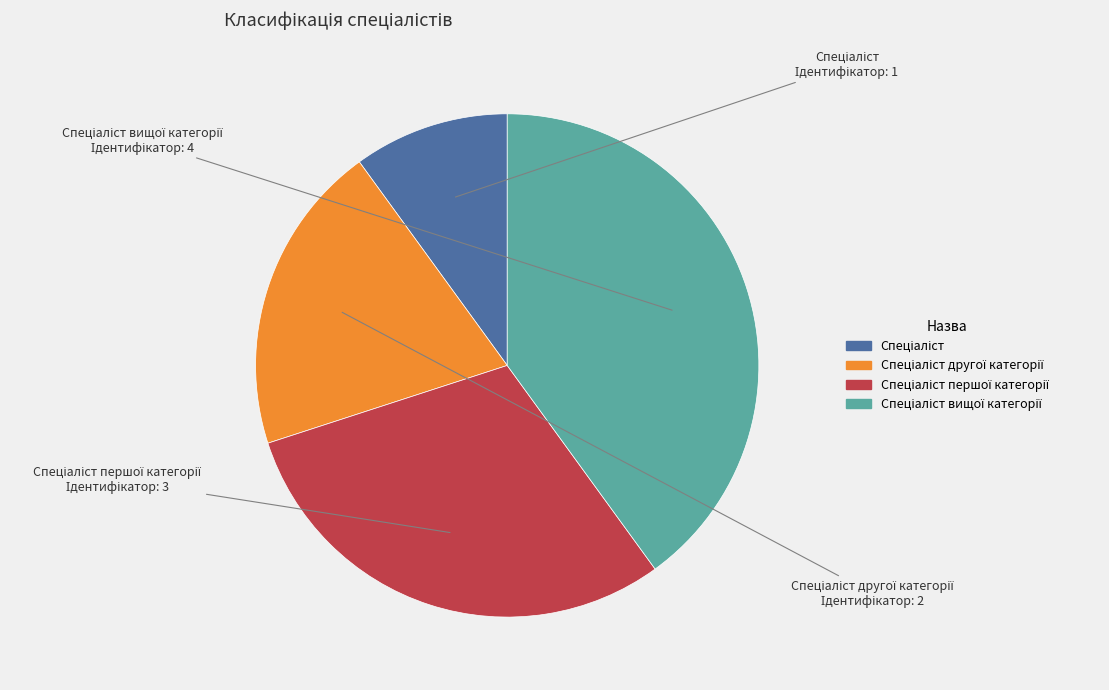

Is there a majority slice in this chart?

No